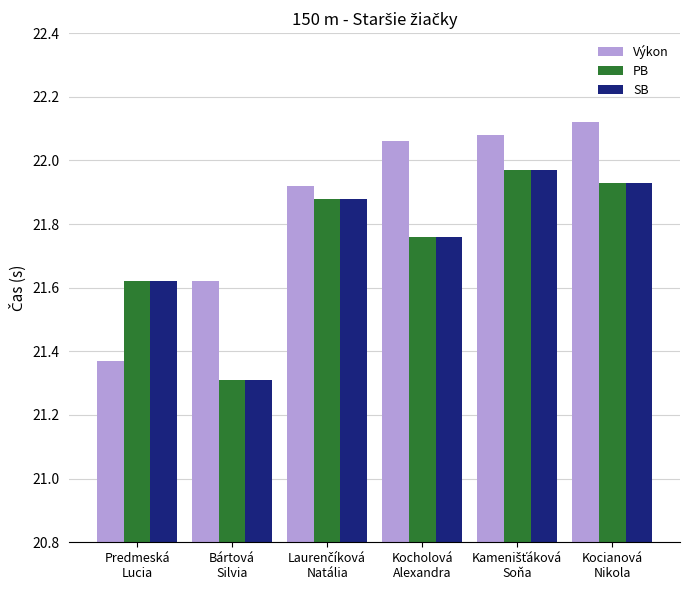

What is the difference between the maximum and second lowest values in the Výkon series?

0.5